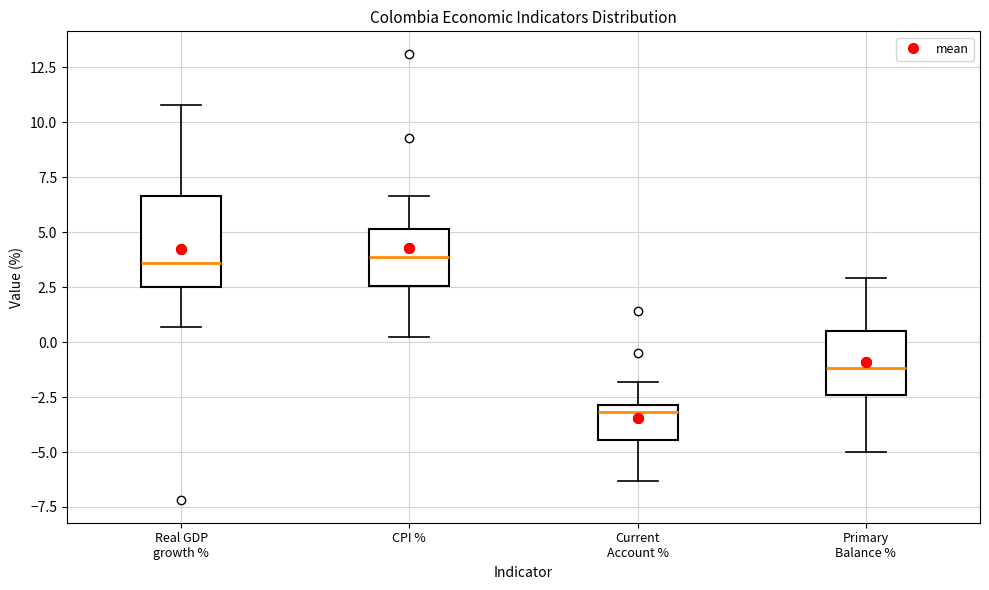

Where is the upper edge of the box for Real GDP growth % on the y-axis? The values are not printed on the chart, so give them approximately, as read against the axis.

6.5